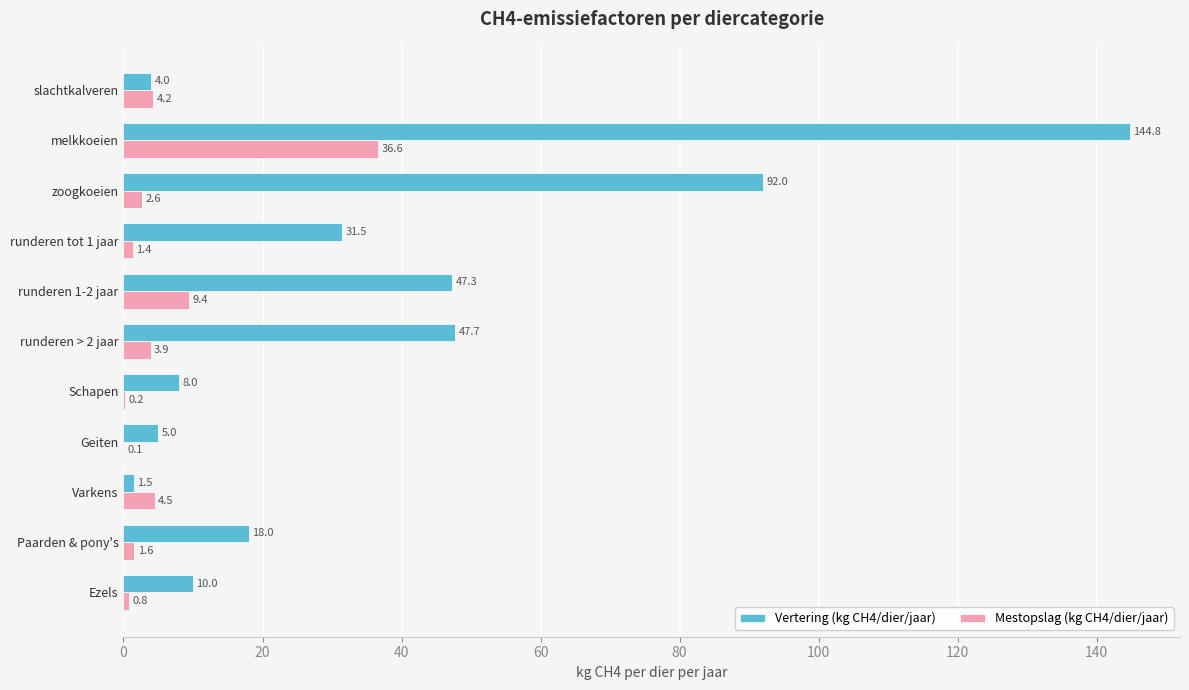

Is the value of Vertering (kg CH4/dier/jaar) at Geiten greater than the value of Mestopslag (kg CH4/dier/jaar) at runderen > 2 jaar?

Yes